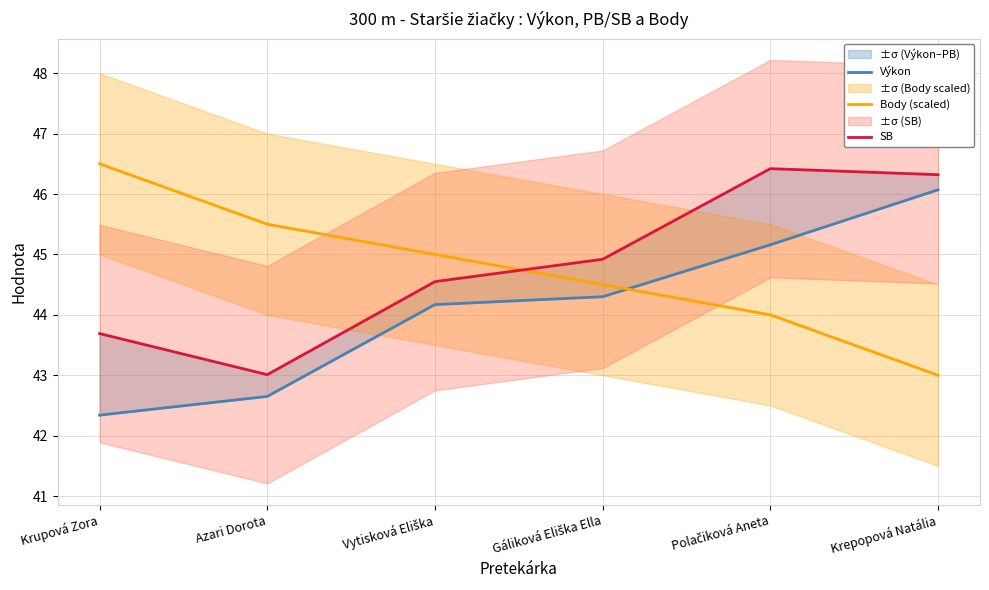

How many lines are shown in the chart?

3